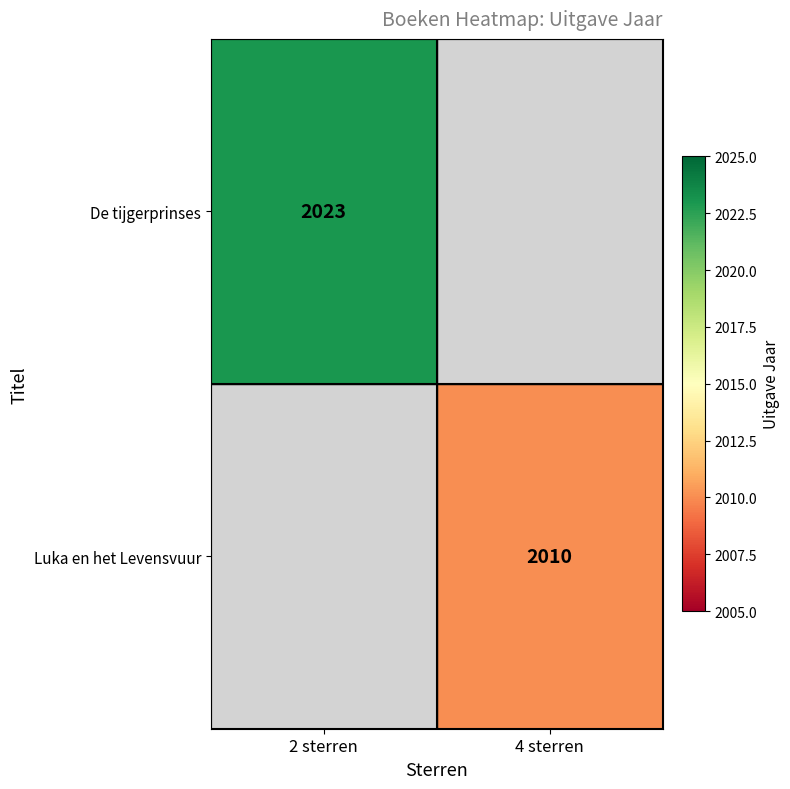

True or false: De tijgerprinses has a value of 2023 at 2 sterren.

True